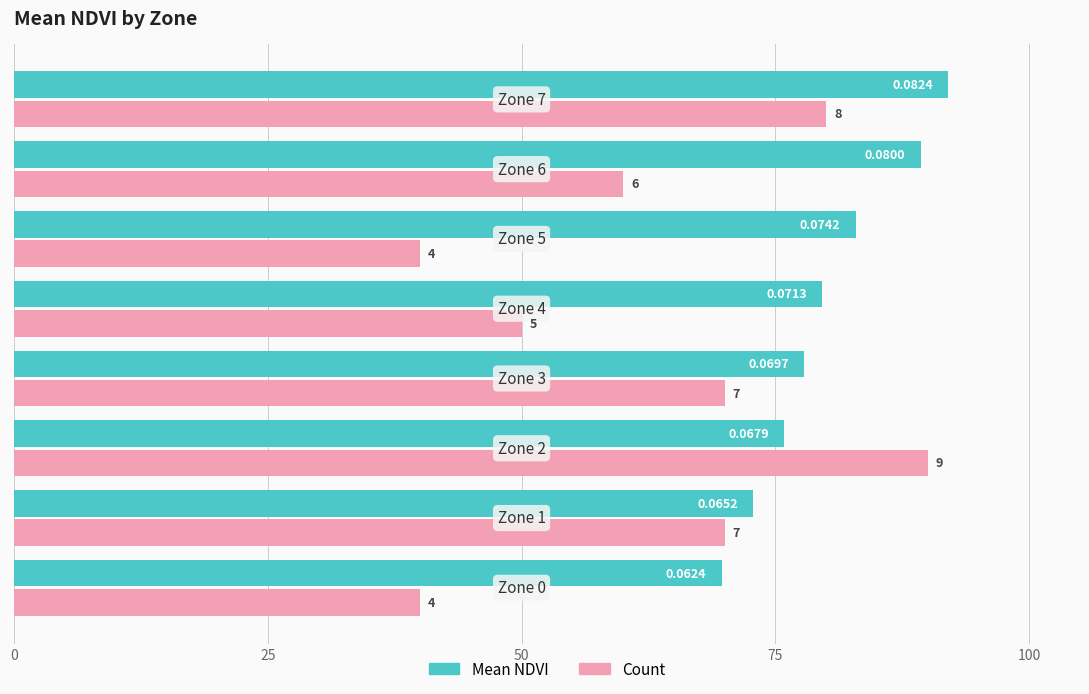

What are all the series names shown in the legend?

Mean NDVI, Count